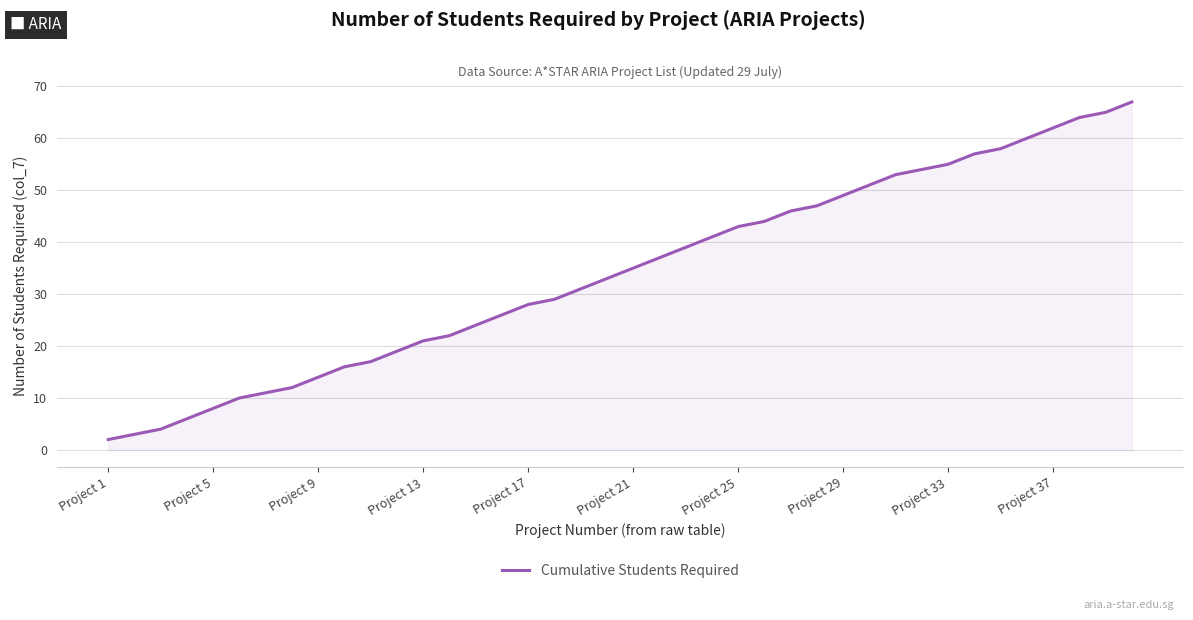

True or false: the data shows 33 at Project 13.

False